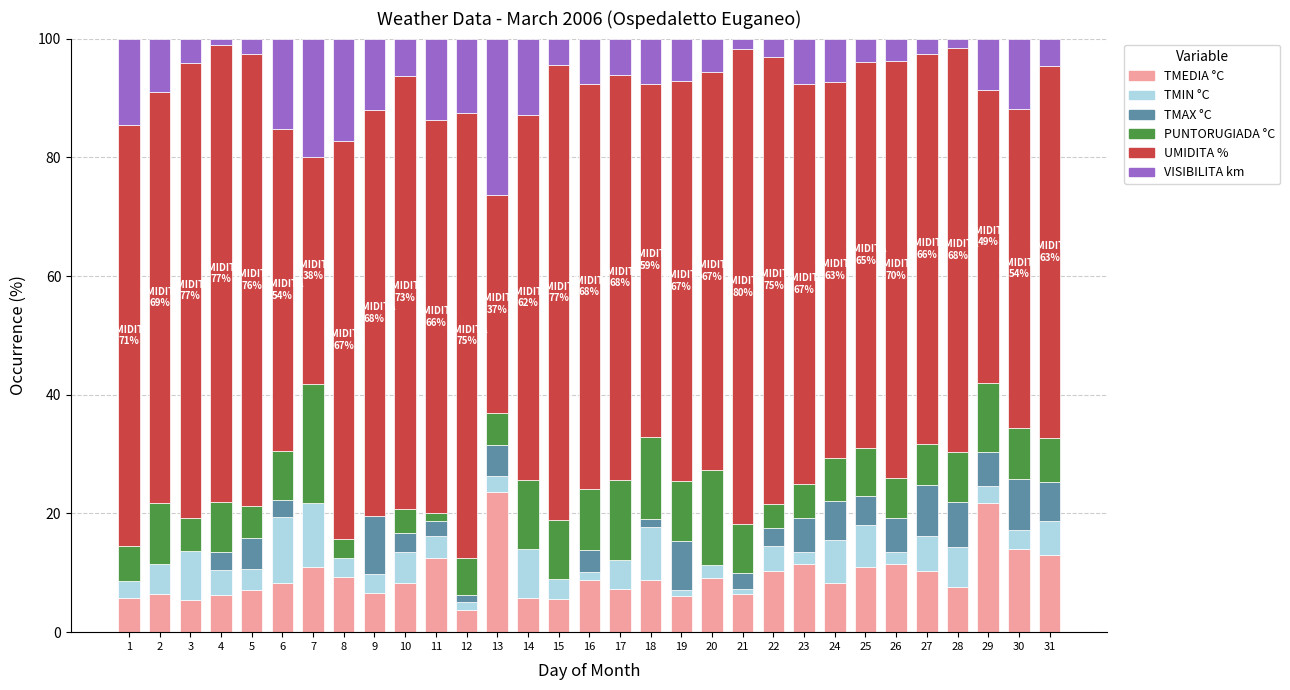

What is the sum of the TMEDIA °C values at 22 and 17?

17.6